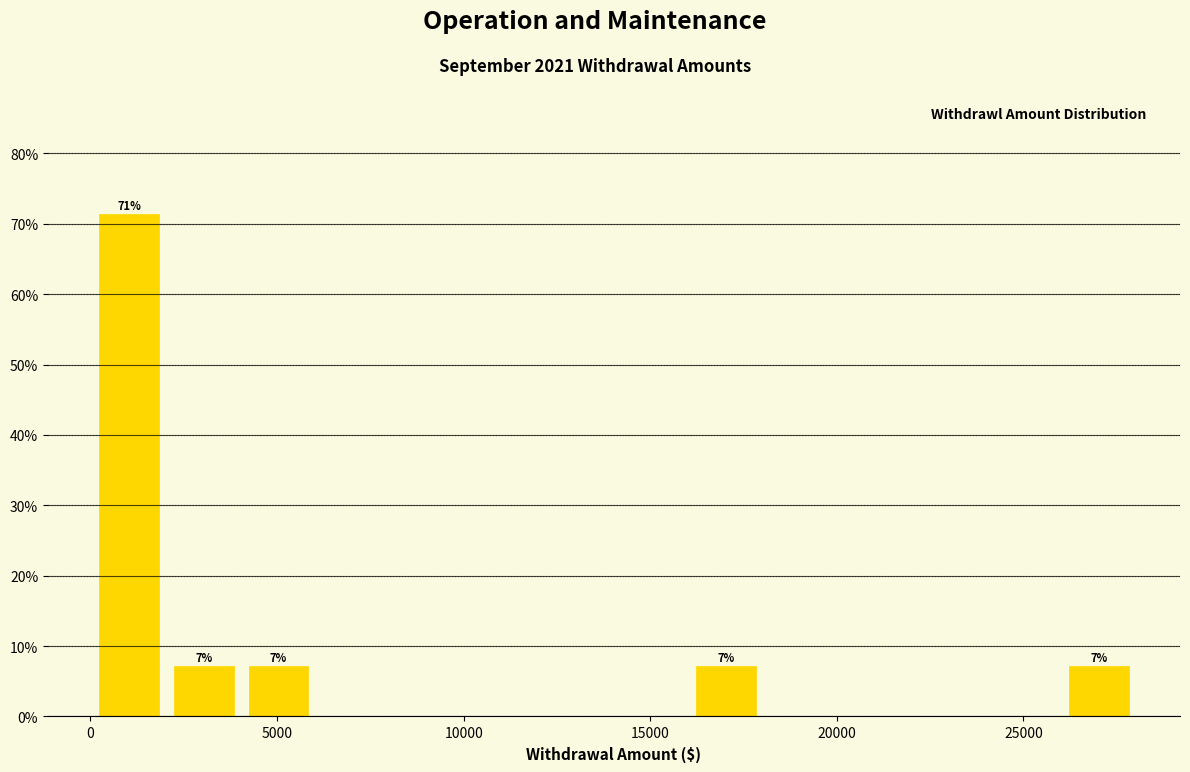

Around what value on the x-axis is the tallest bar? Give the approximate position of its centre, as read against the axis.

1000